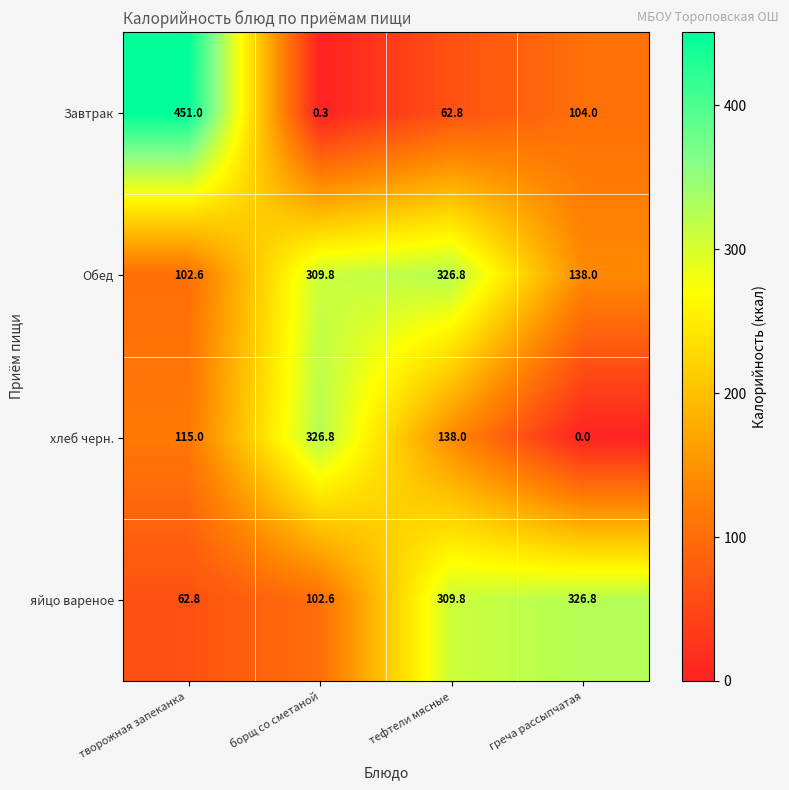

Rank the series at греча рассыпчатая from highest to lowest value.

яйцо вареное, Обед, Завтрак, хлеб черн.